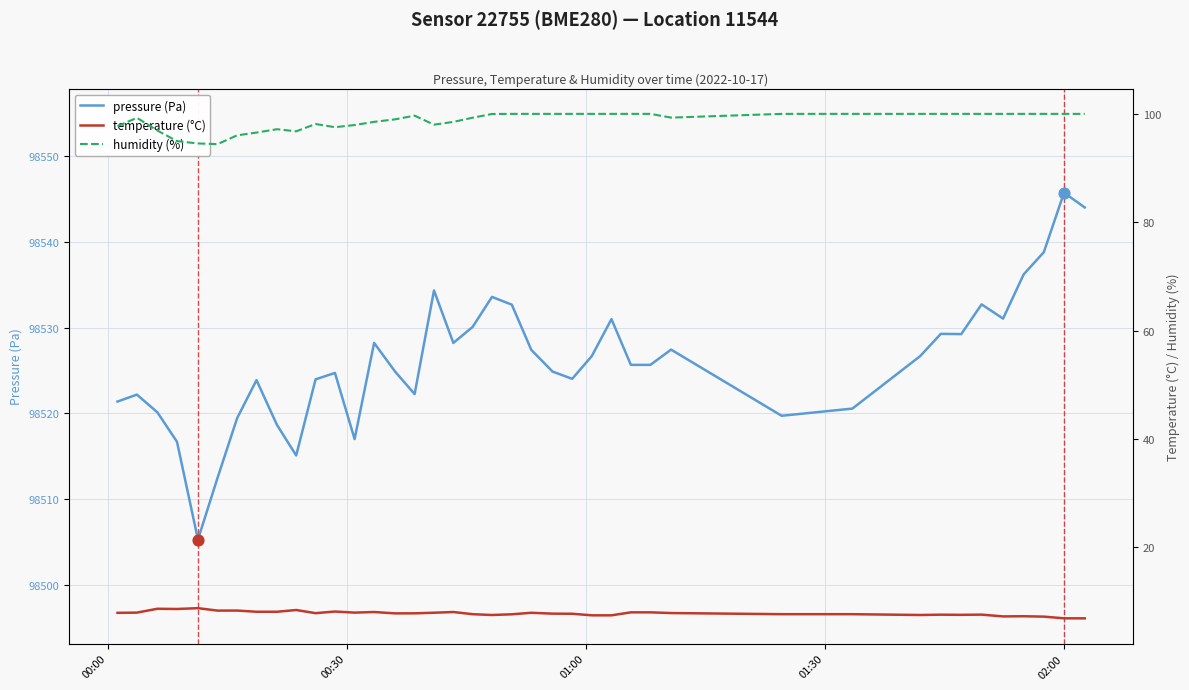

Which series has the largest Y range (max minus min)?

pressure (Pa)